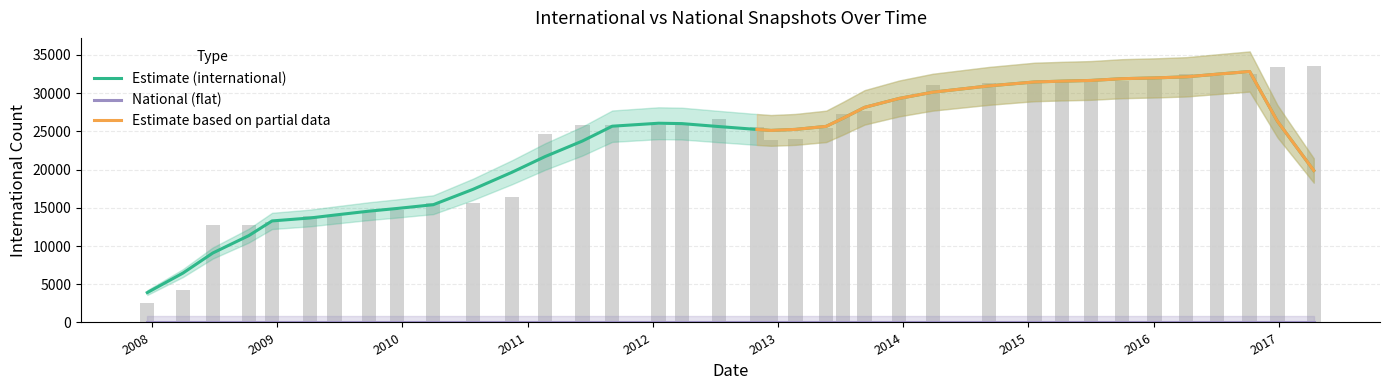

At how many categories does at least one series exceed 21395?

25